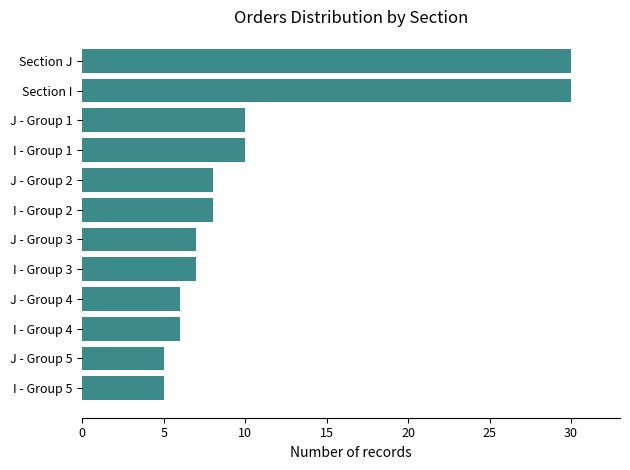

The chart shows a value of 8 at I - Group 5. True or false?

False